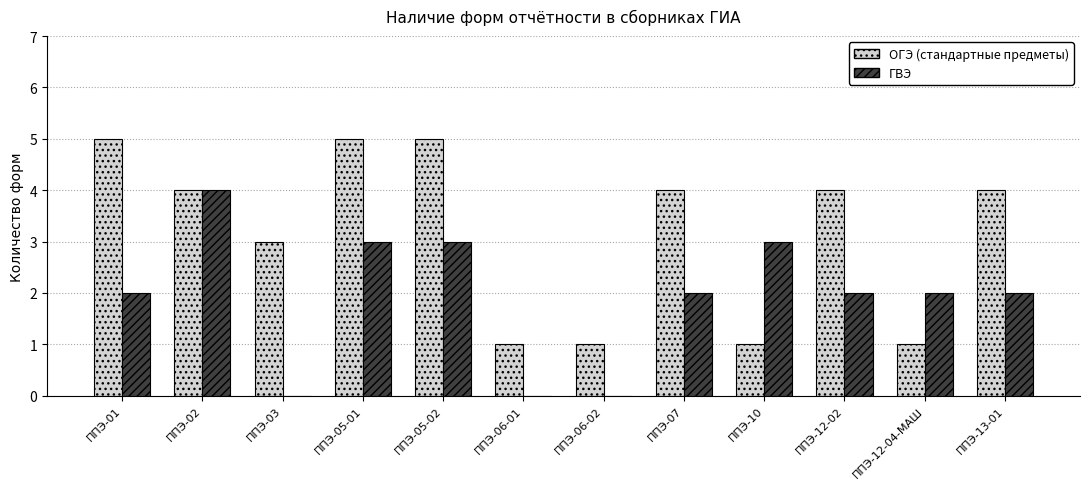

Reading right to left, extract all data points from this chart.

ОГЭ (стандартные предметы): ППЭ-13-01=4	ППЭ-12-04-МАШ=1	ППЭ-12-02=4	ППЭ-10=1	ППЭ-07=4	ППЭ-06-02=1	ППЭ-06-01=1	ППЭ-05-02=5	ППЭ-05-01=5	ППЭ-03=3	ППЭ-02=4	ППЭ-01=5
ГВЭ: ППЭ-13-01=2	ППЭ-12-04-МАШ=2	ППЭ-12-02=2	ППЭ-10=3	ППЭ-07=2	ППЭ-06-02=0	ППЭ-06-01=0	ППЭ-05-02=3	ППЭ-05-01=3	ППЭ-03=0	ППЭ-02=4	ППЭ-01=2